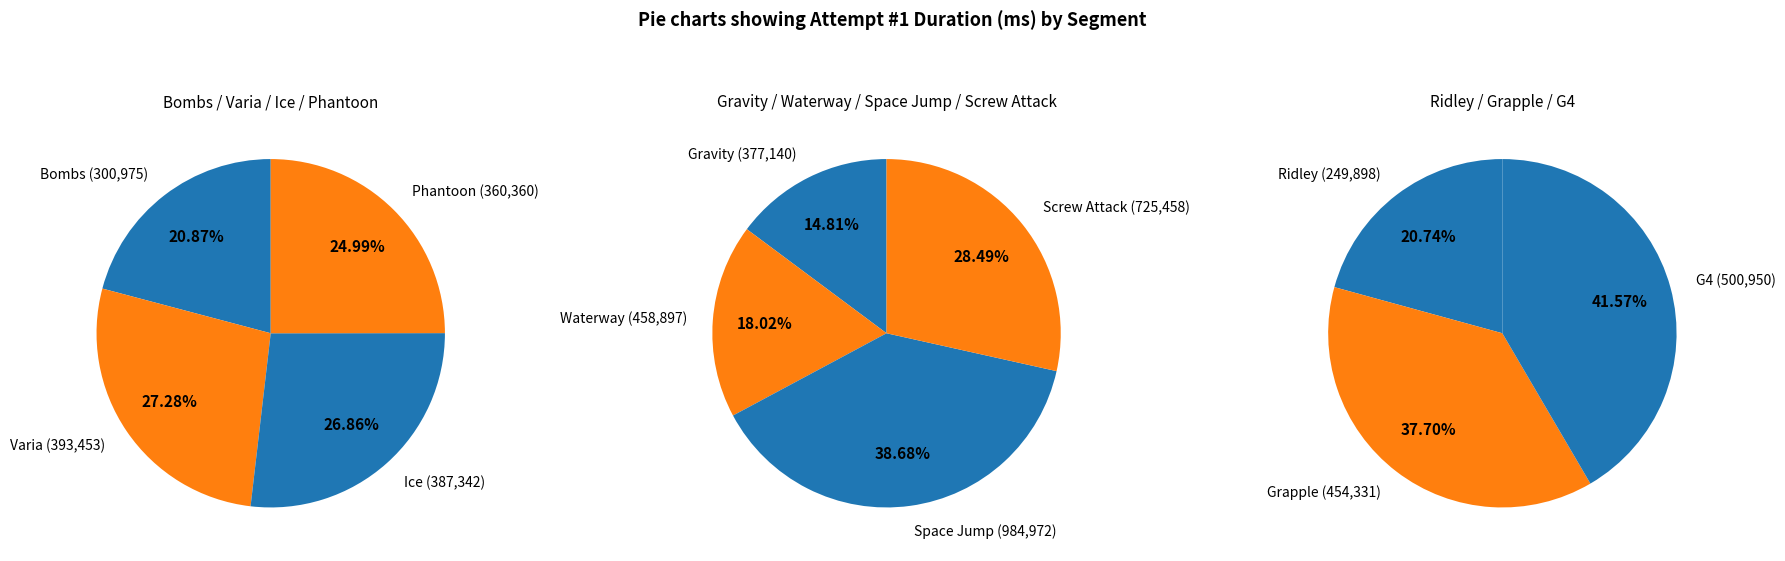

What is the ratio of the value at Ridley to the value at Space Jump?

0.3